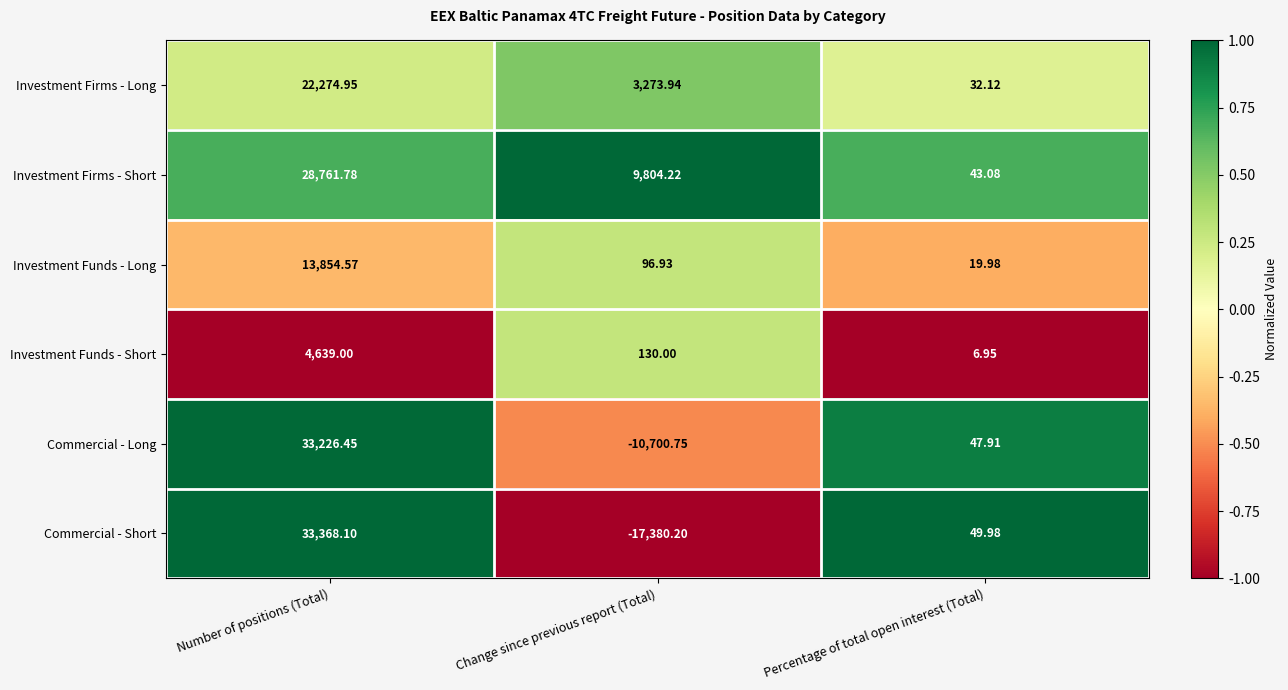

What is the total value across all series at Percentage of total open interest (Total)?

200.0